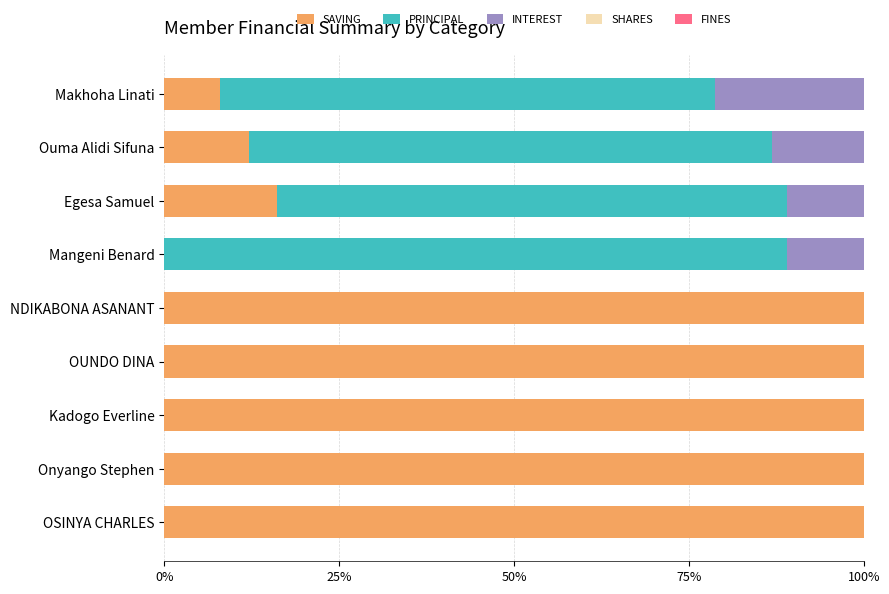

The value of SAVING at Makhoha Linati is 11.1. True or false?

False